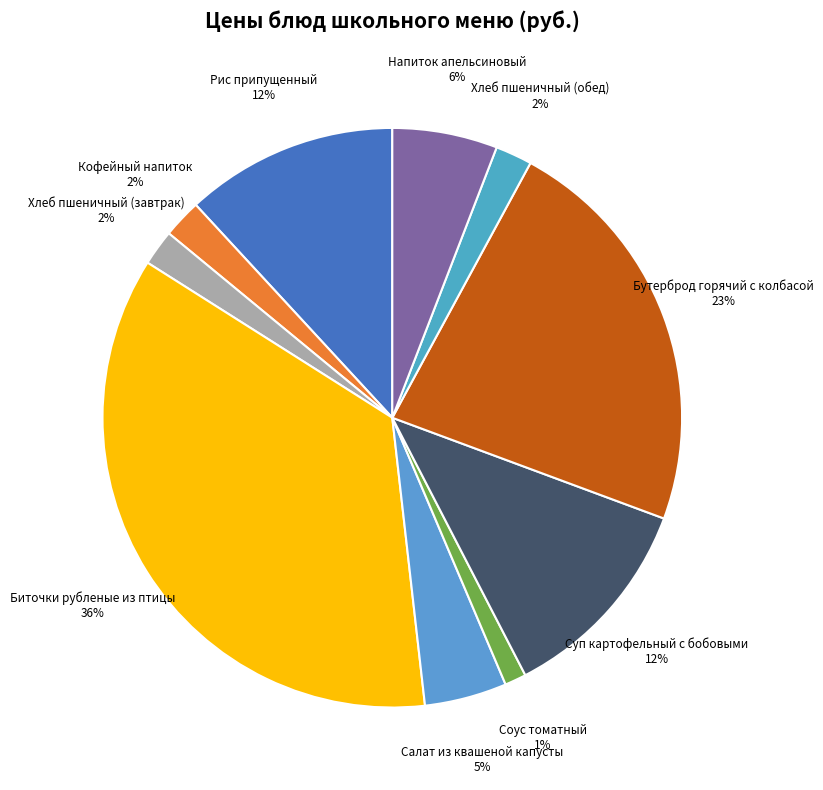

Count the number of slices in the pie.

10